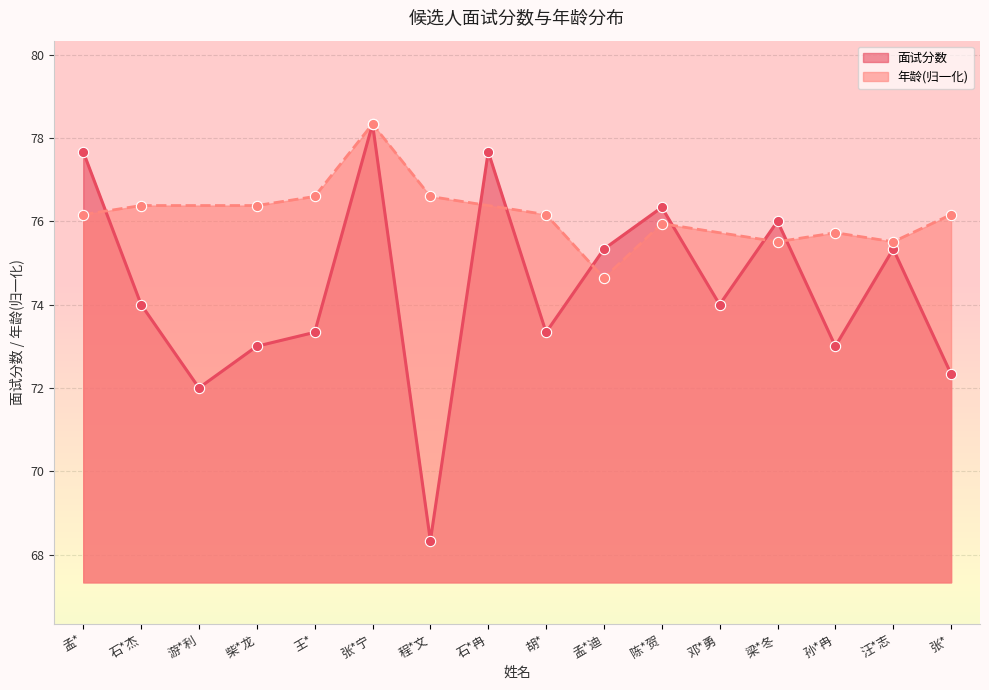

What is the ratio of the value at 王* to the value at 张*宁?

0.9